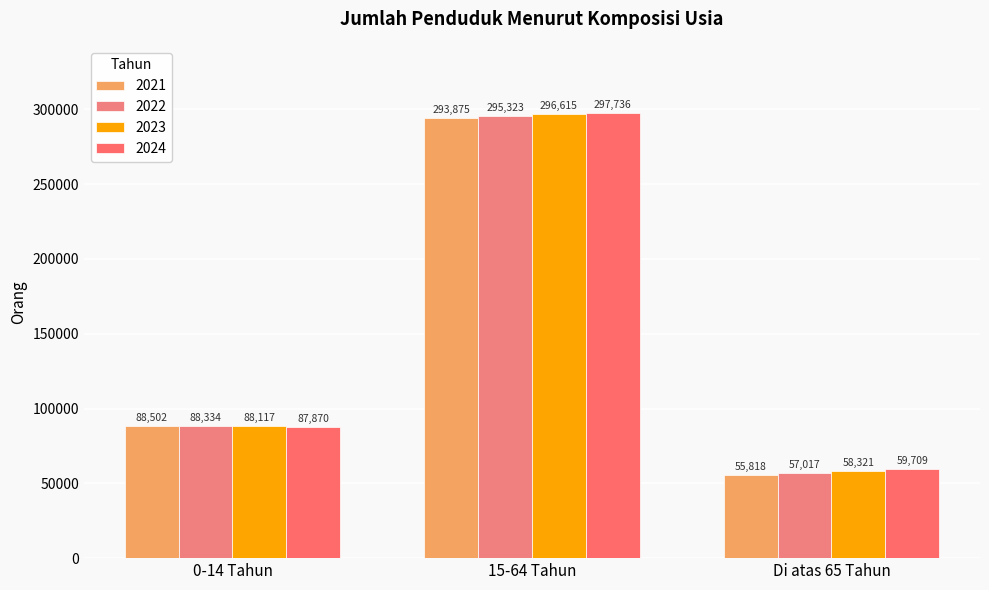

What is the difference between the maximum and second lowest values in the 2022 series?

206989